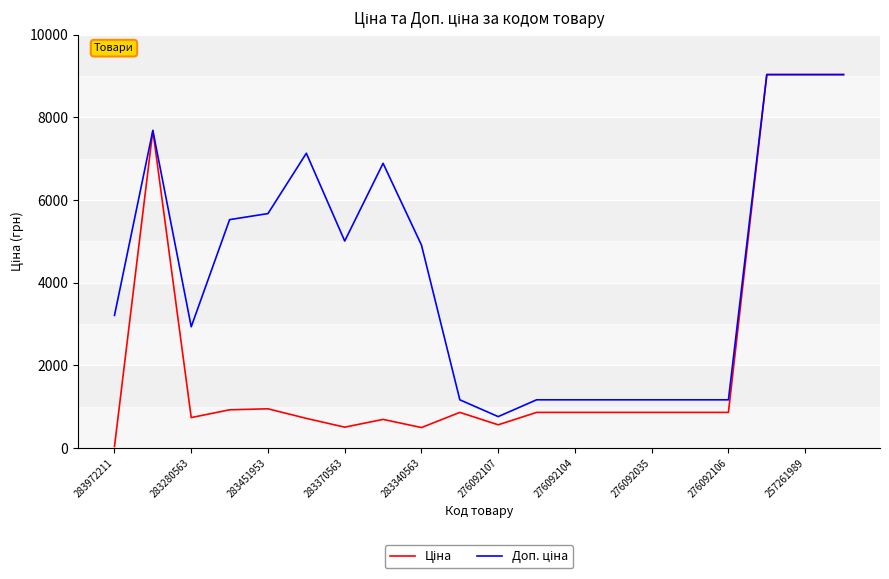

Does the chart display data point markers on the line(s)?

No